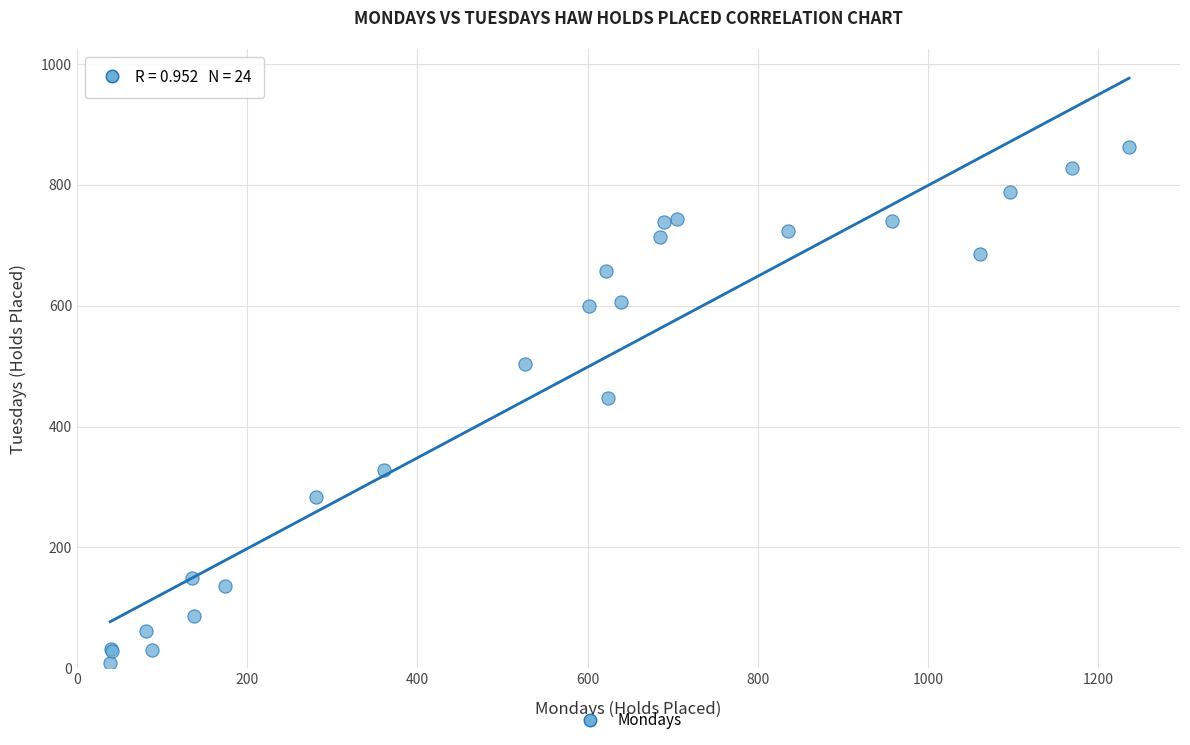

What Y value in the scatter plot is closest to 435?

447